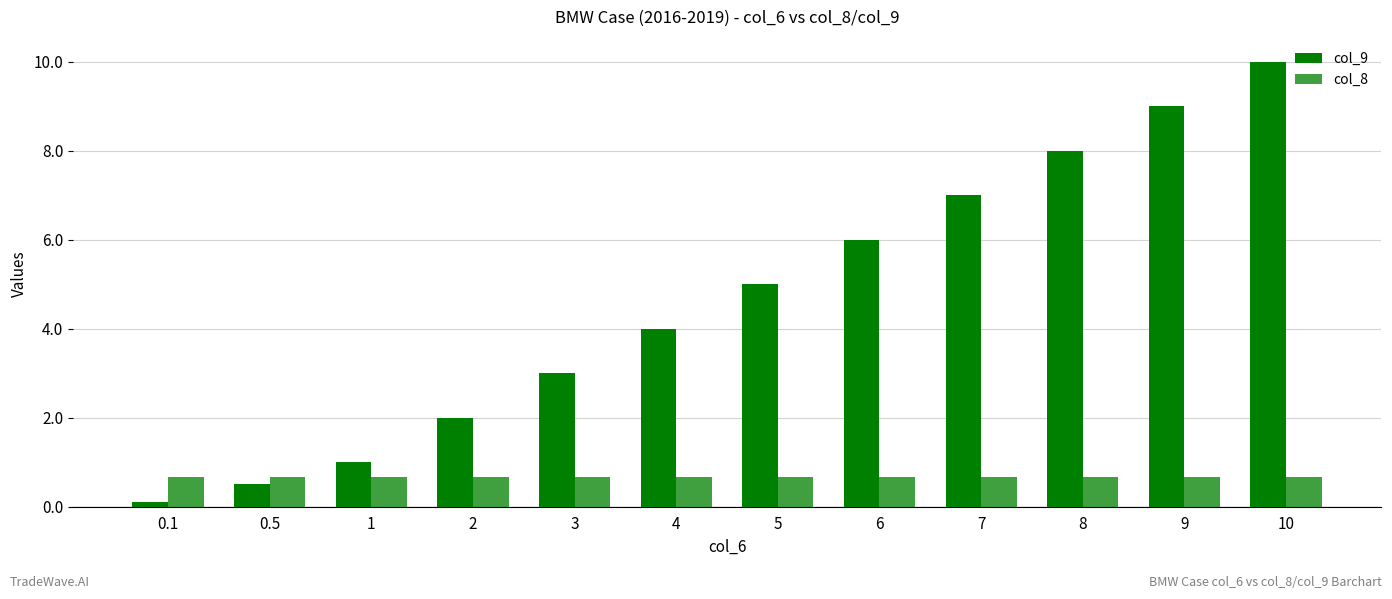

What position from the right is 0.5?

11